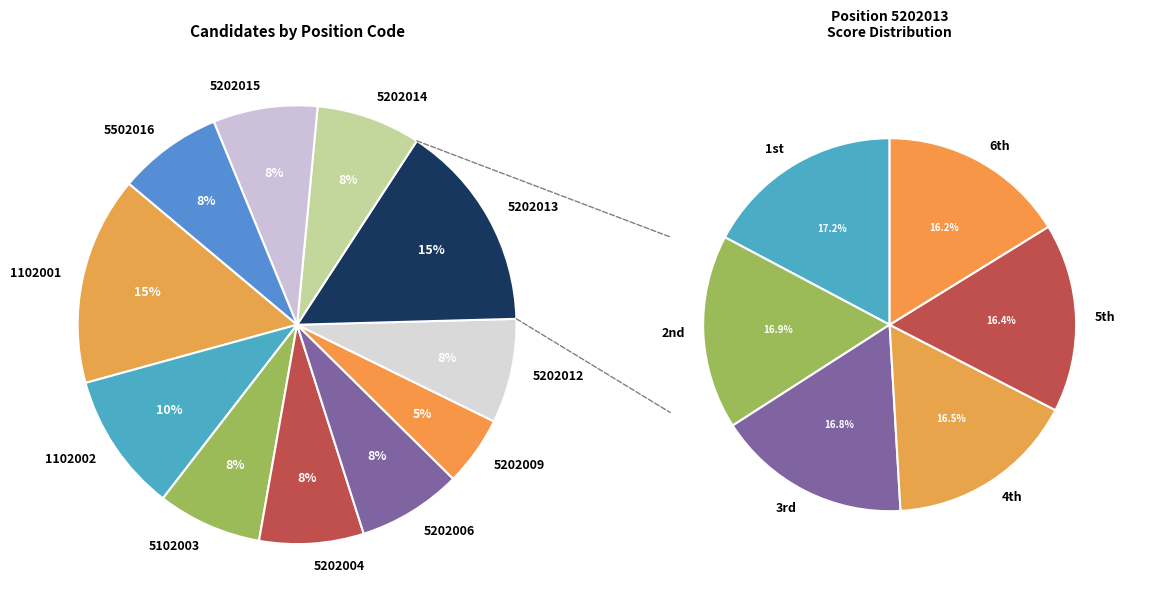

Which has a higher value, 5202012 or 5202015?

5202015